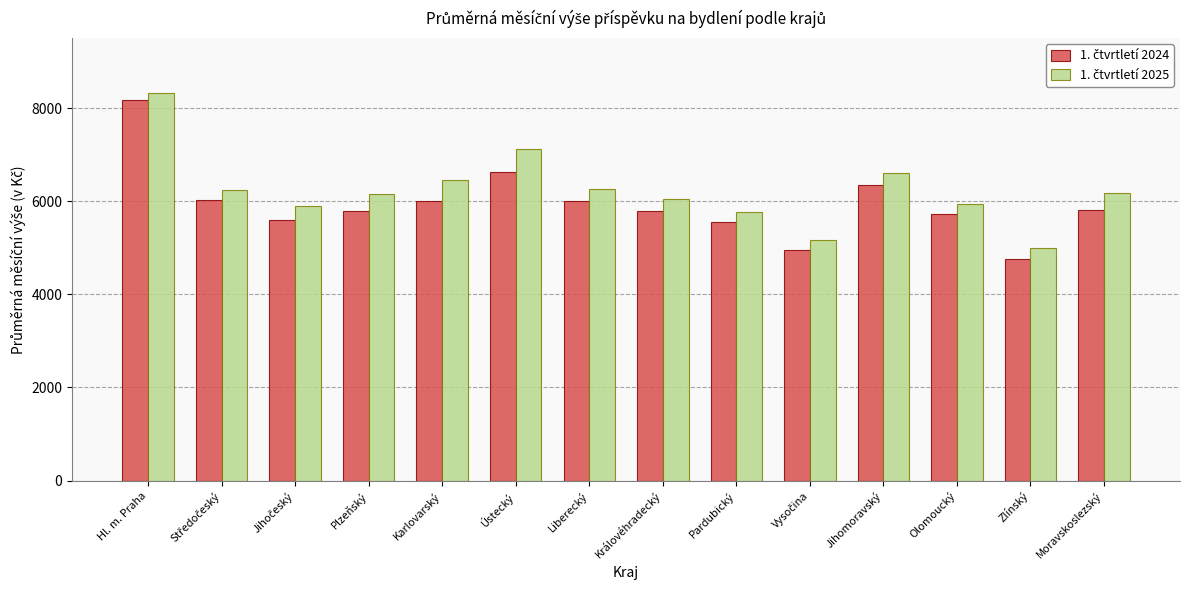

What is the total value across all series at Moravskoslezský?

11980.3